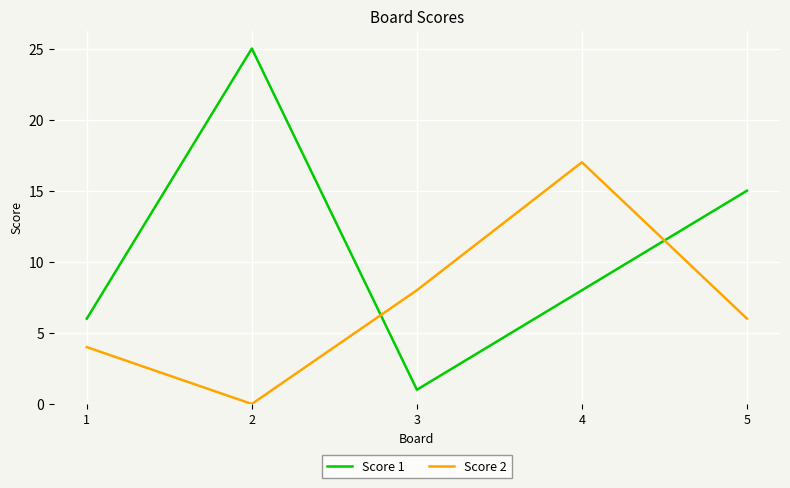

At which label does Score 1 reach its minimum?

3